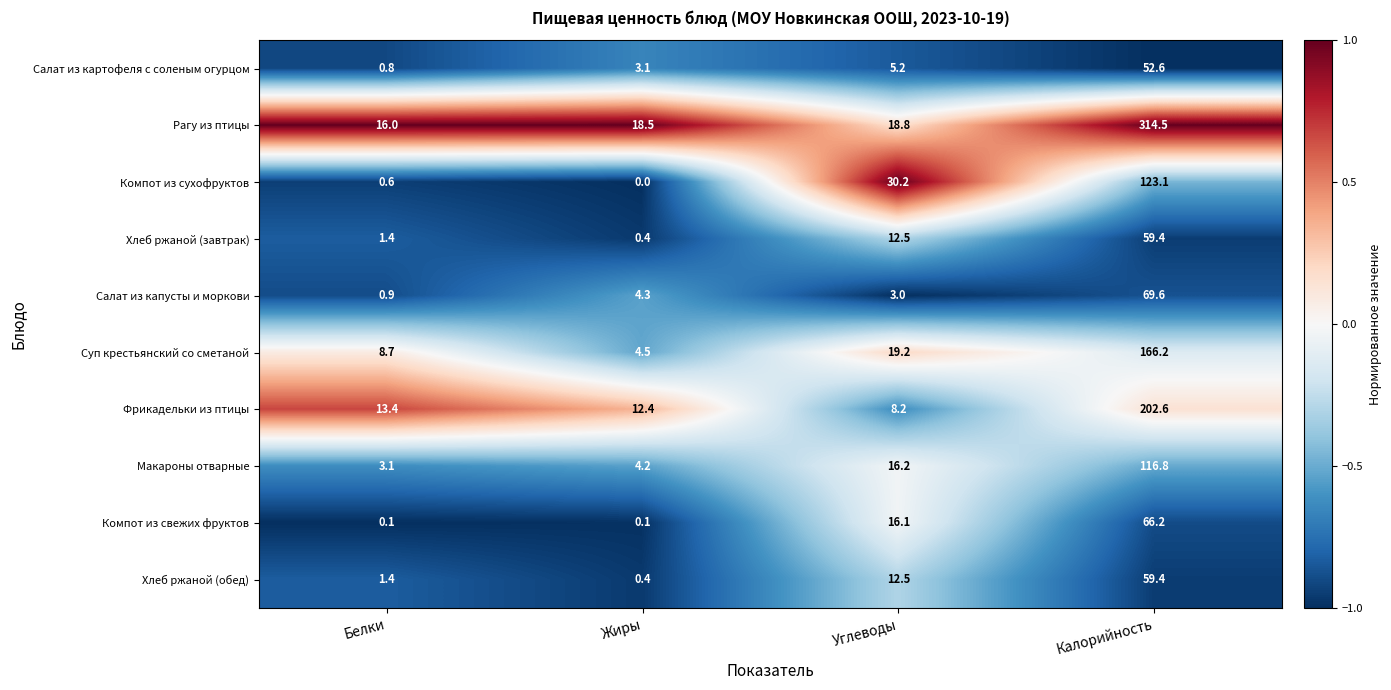

What is the difference between the highest and lowest values at Белки?

15.9